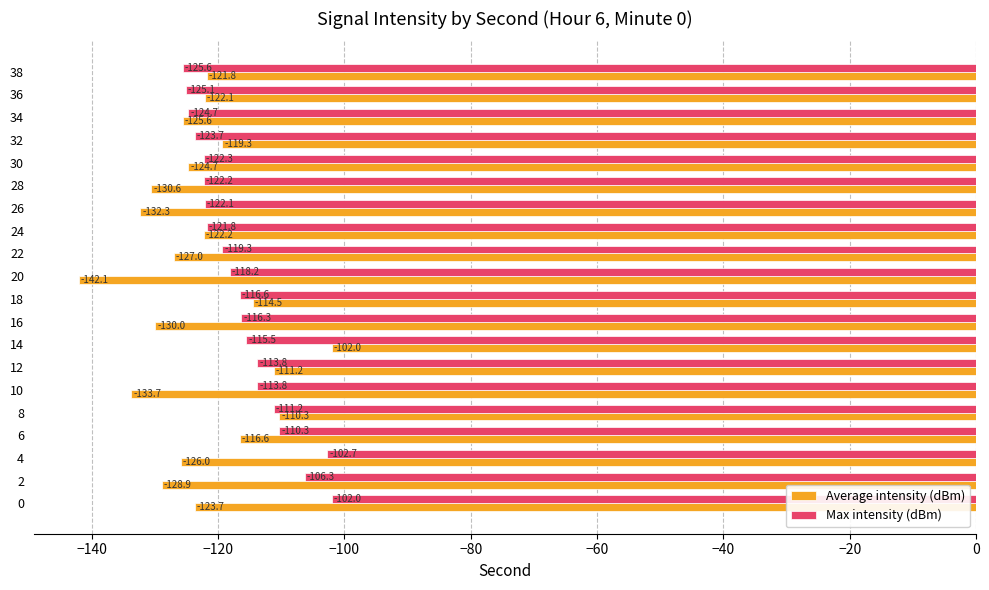

What is the difference between the maximum and minimum values in the Average intensity (dBm) series?

40.1